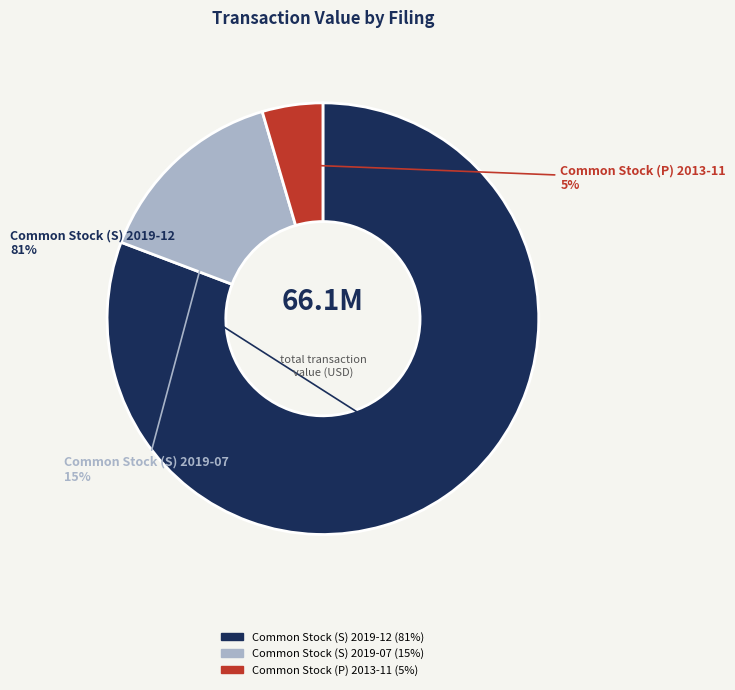

Which category has the biggest portion of the pie?

Common Stock (S) 2019-12